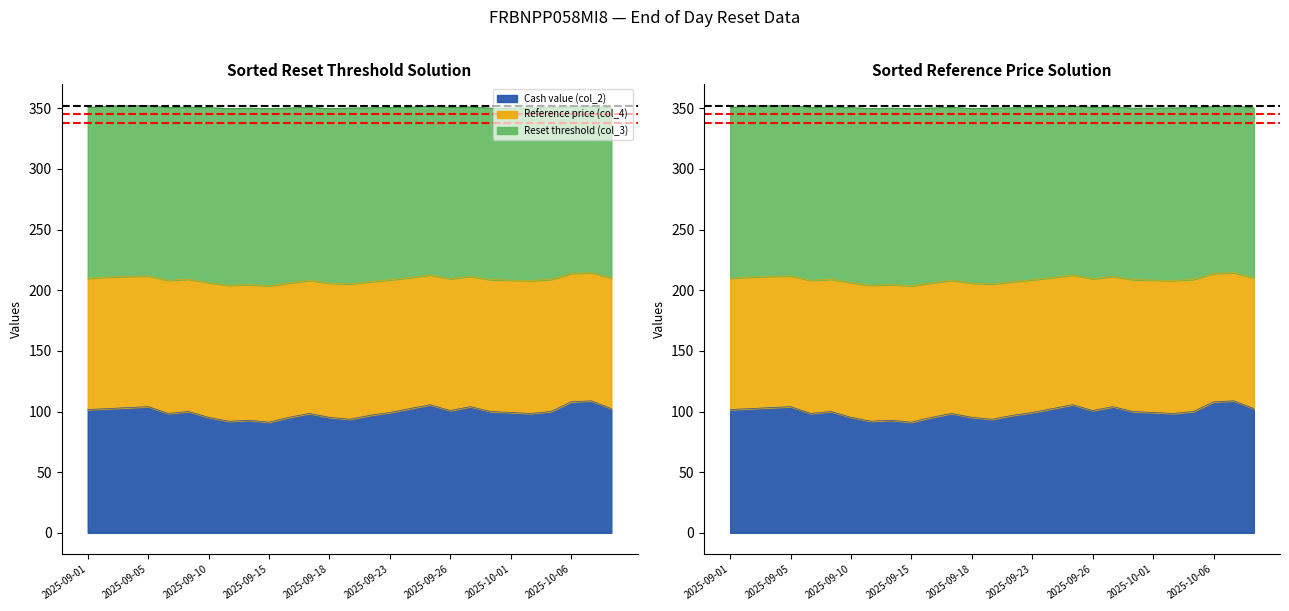

At which category is the sum across all series the highest?

2025-10-07